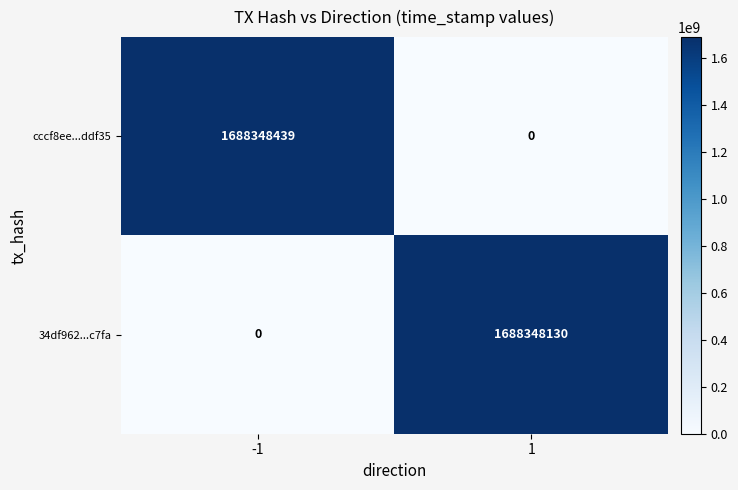

How many categories are shown in the chart?

2